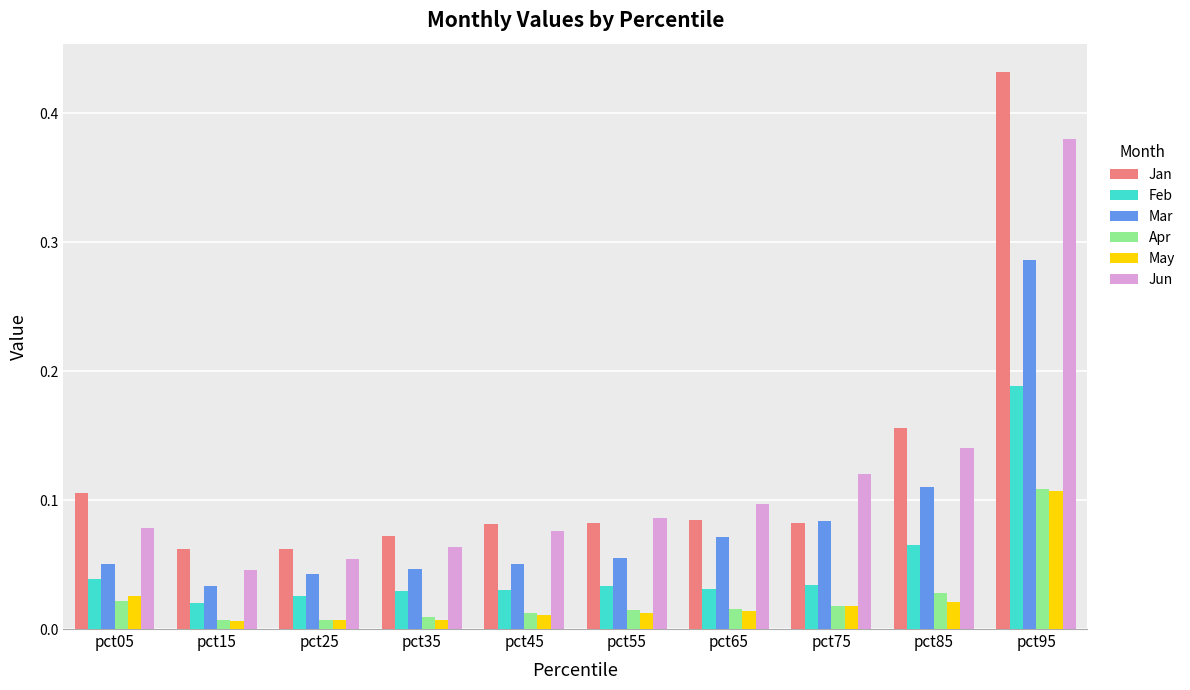

At which category does the chart reach its peak across all series?

pct95